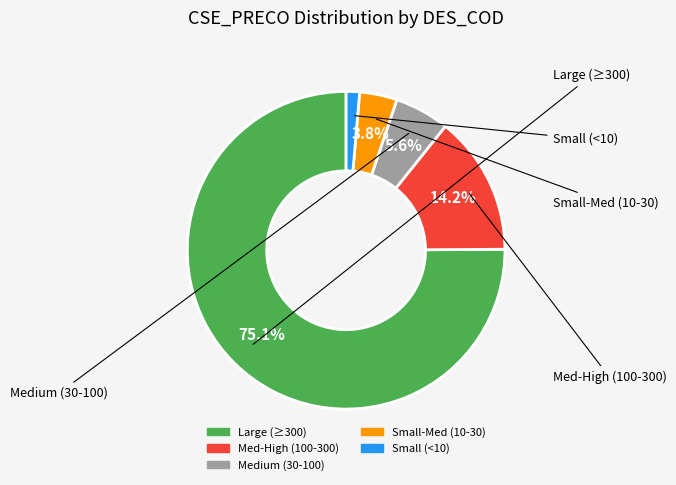

Is there a majority slice in this chart?

Yes